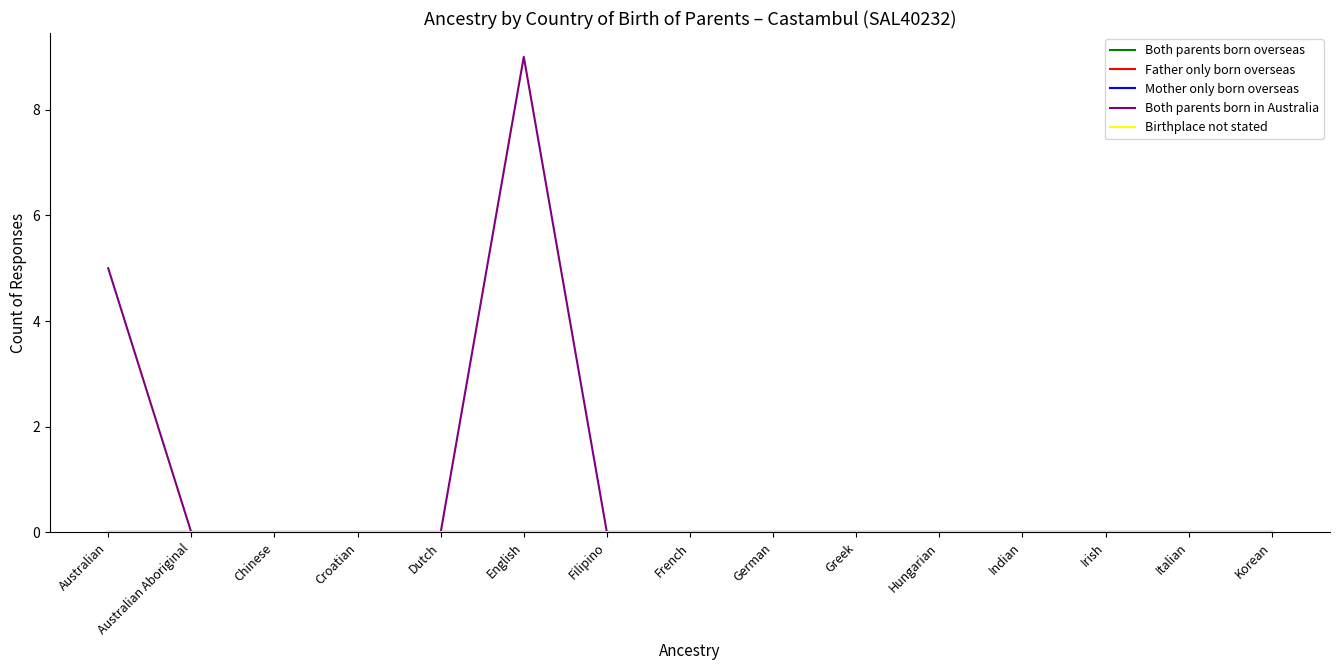

True or false: Birthplace not stated has more than 1 points higher than both neighbors.

False